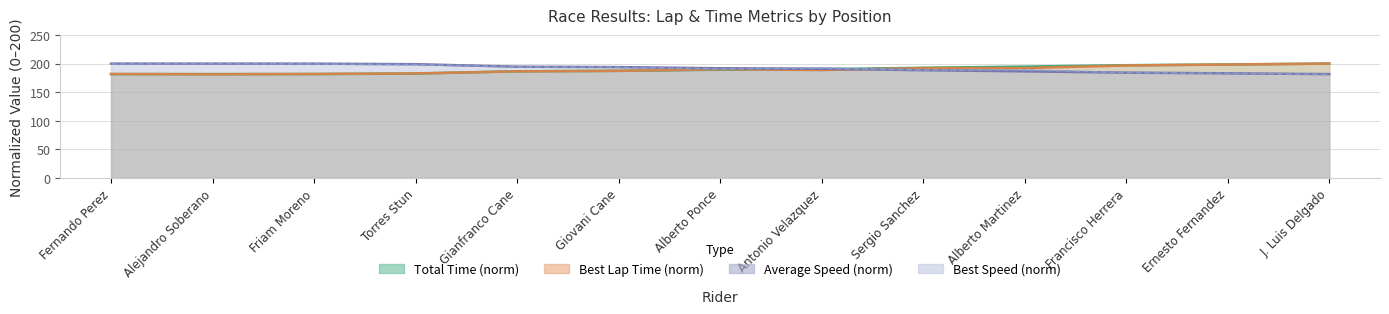

At which label does Average Speed first exceed 191?

Fernando Perez